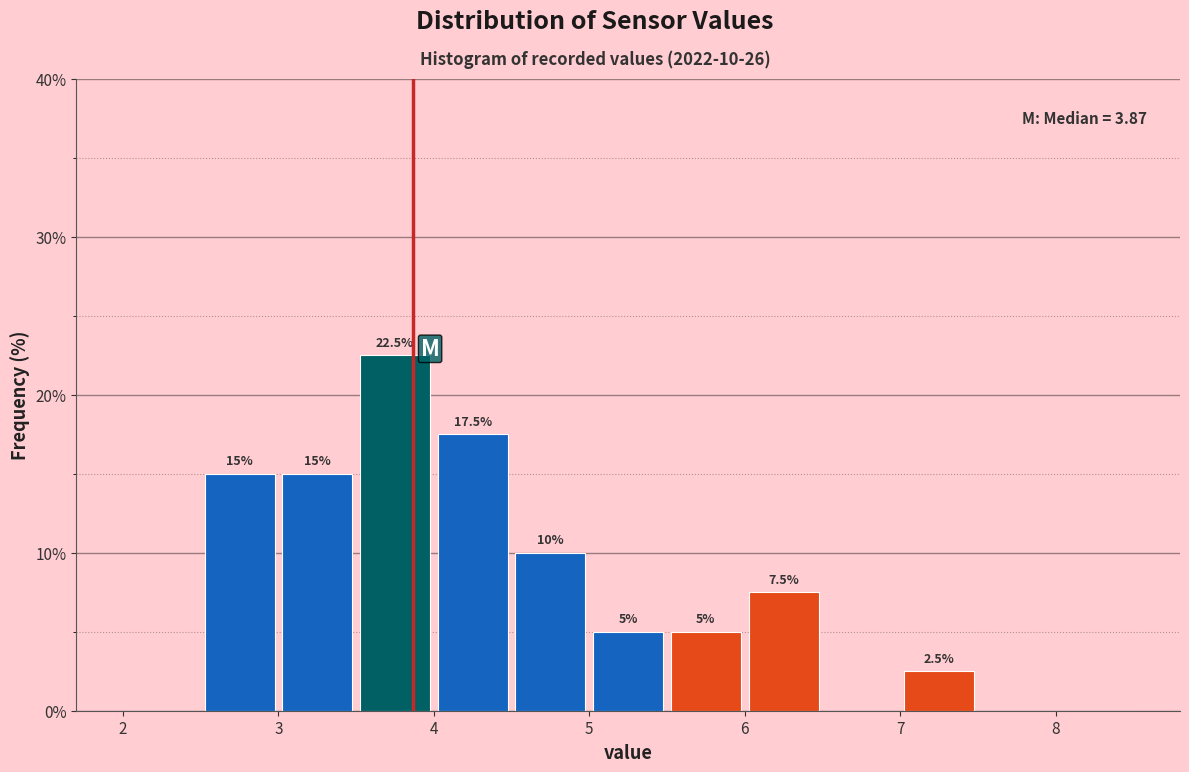

Which range on the x-axis has the tallest bar?

3.5 to 4.0